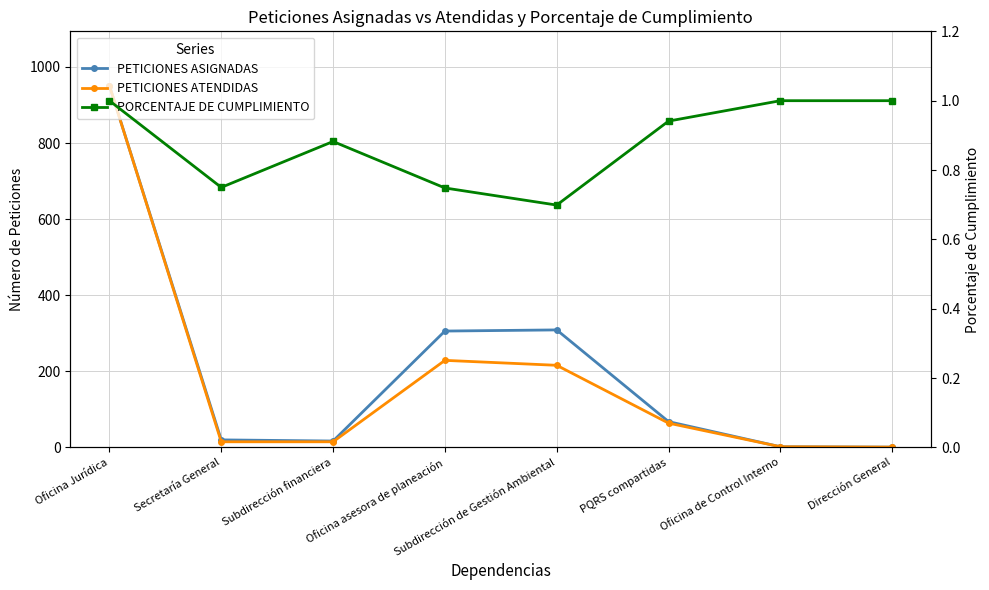

Read the PORCENTAJE DE CUMPLIMIENTO value at Subdirección financiera.

0.9